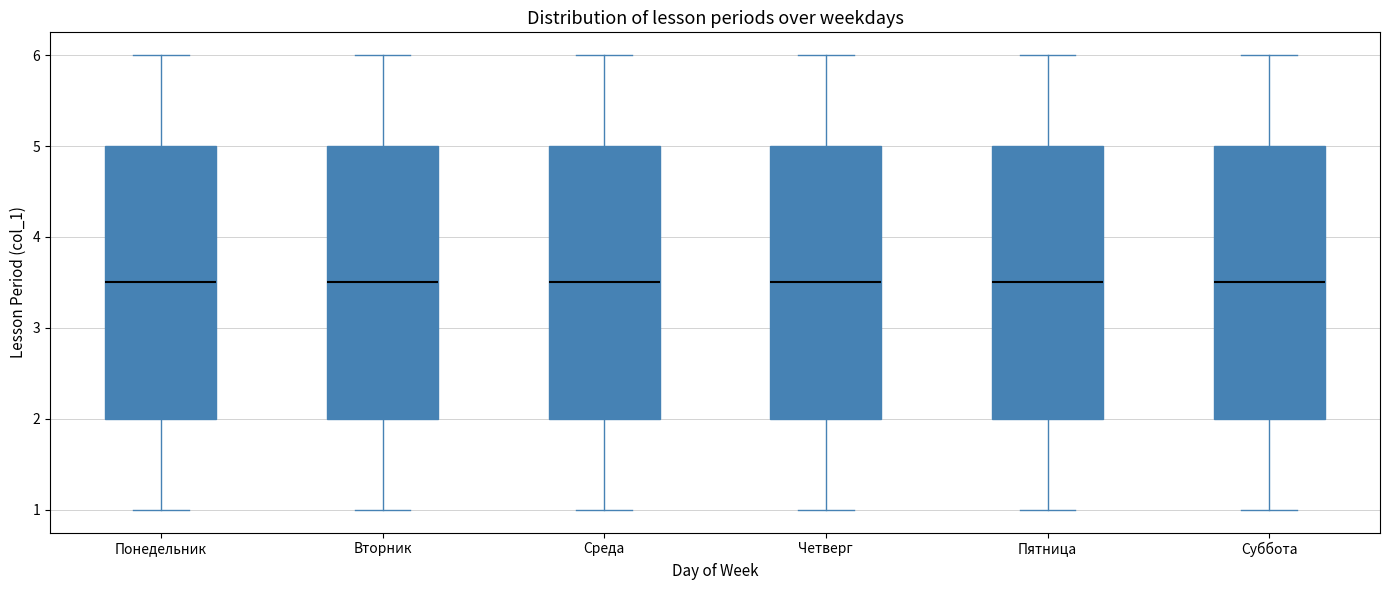

Where does the lower whisker of the box for Пятница end on the y-axis? The values are not printed on the chart, so give them approximately, as read against the axis.

1.0